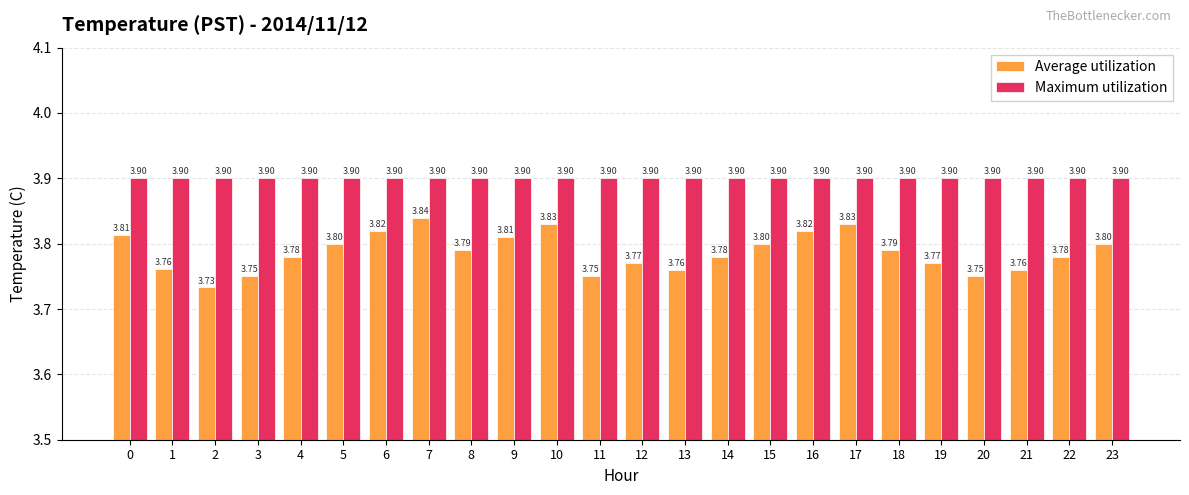

Is it true that Maximum utilization equals 0.8 at 23?

False